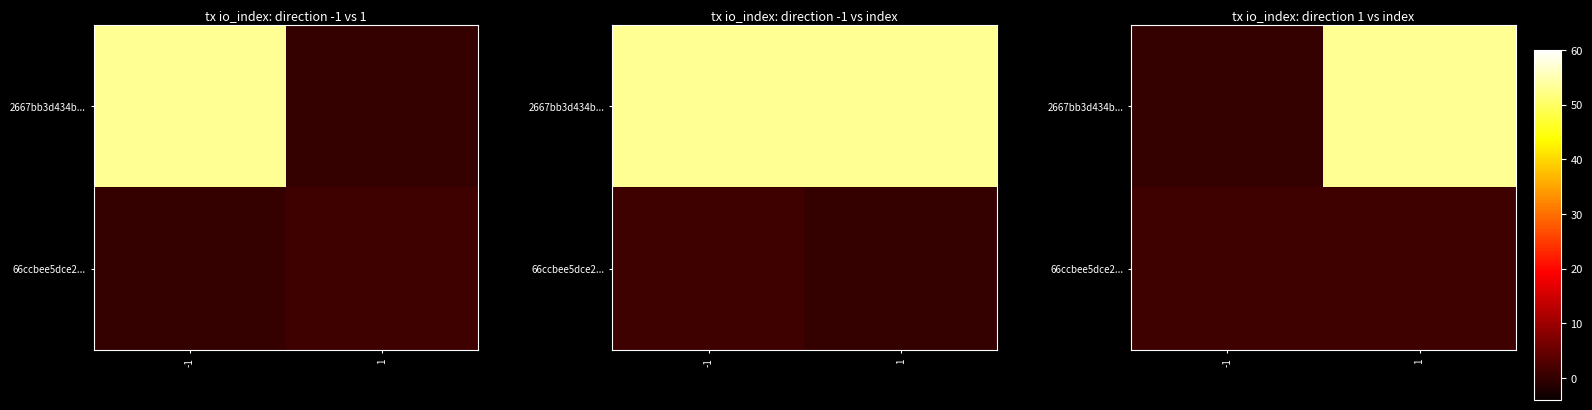

What is the spread (max minus min) of values at -1?

1